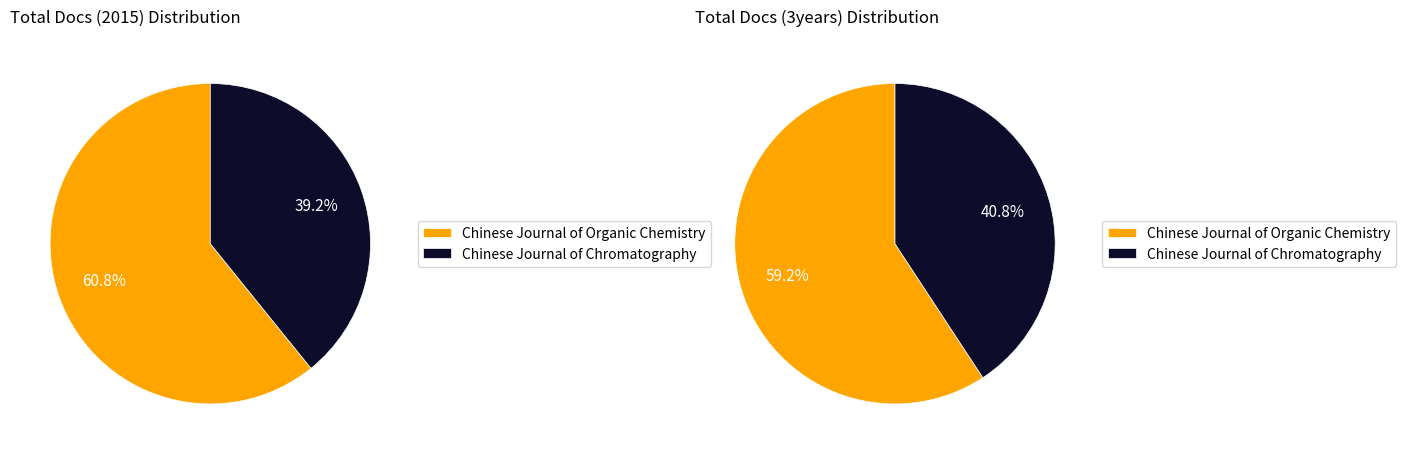

What is the difference between the highest and lowest values at Chinese Journal of Chromatography?

443